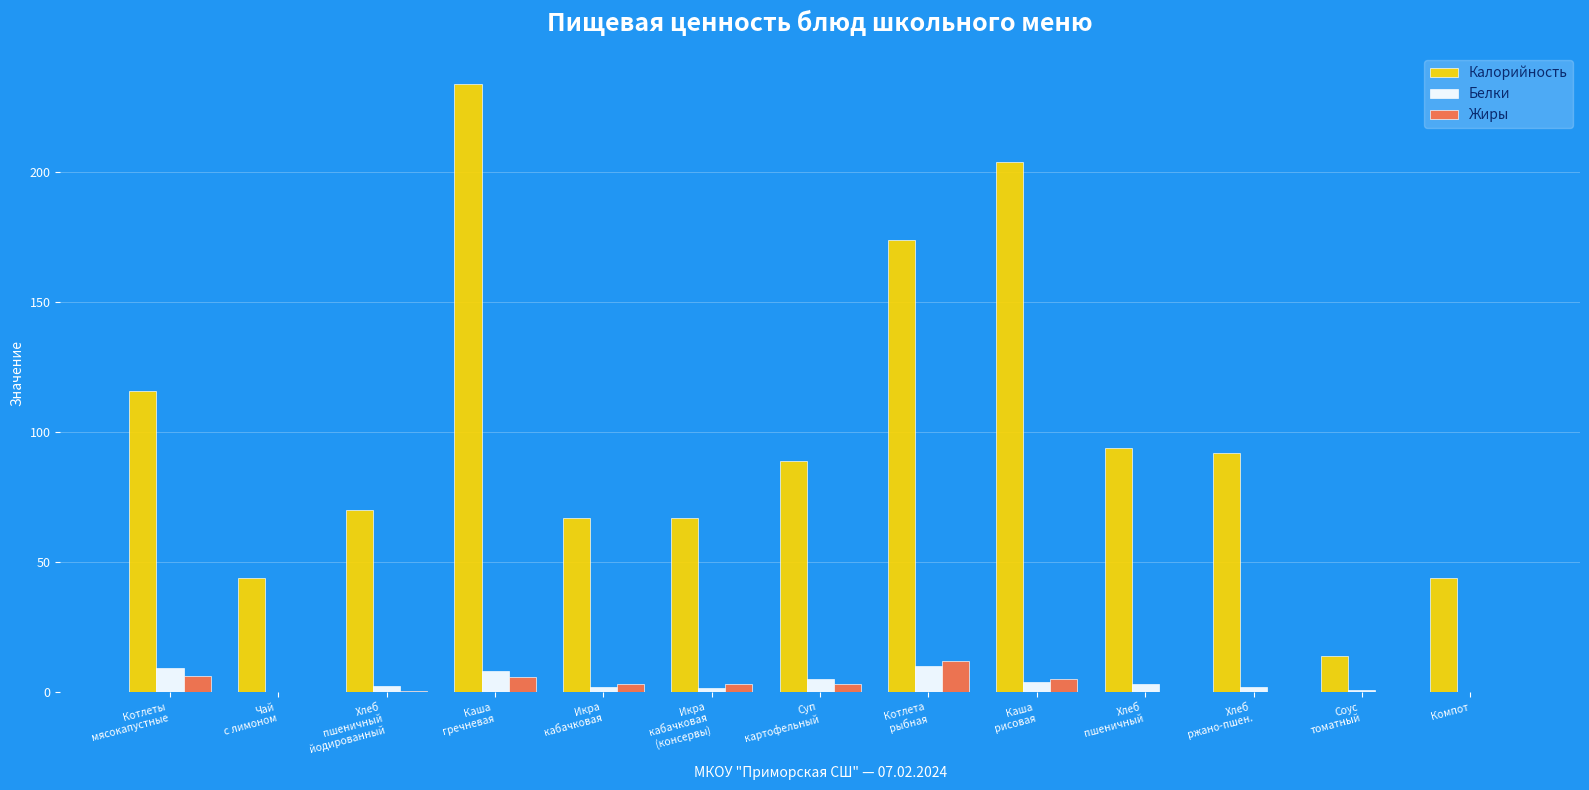

Which series has the largest total across all categories?

Калорийность